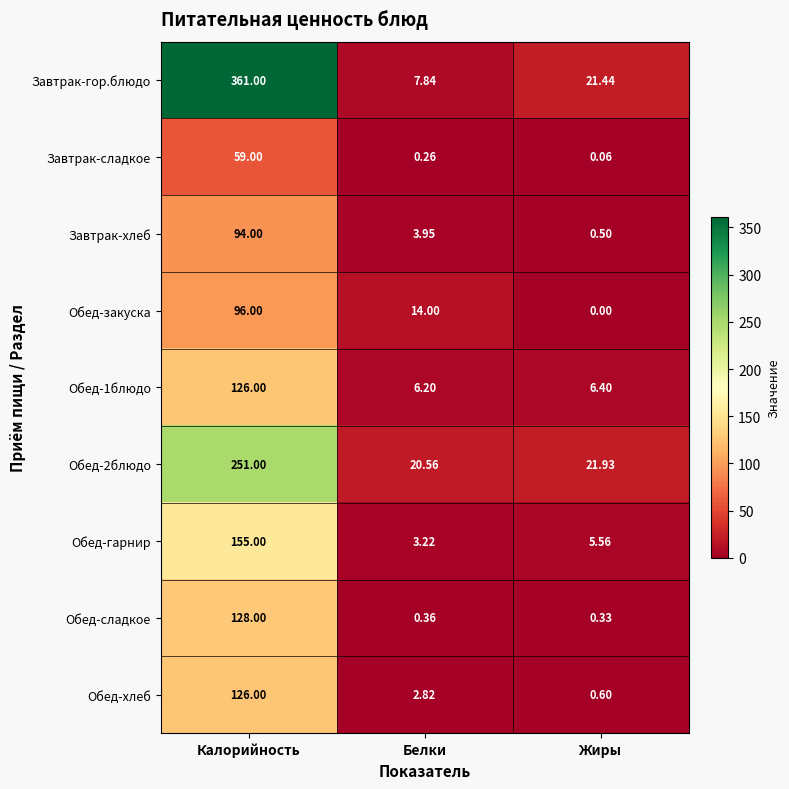

Which series has the largest total across all categories?

Завтрак-гор.блюдо